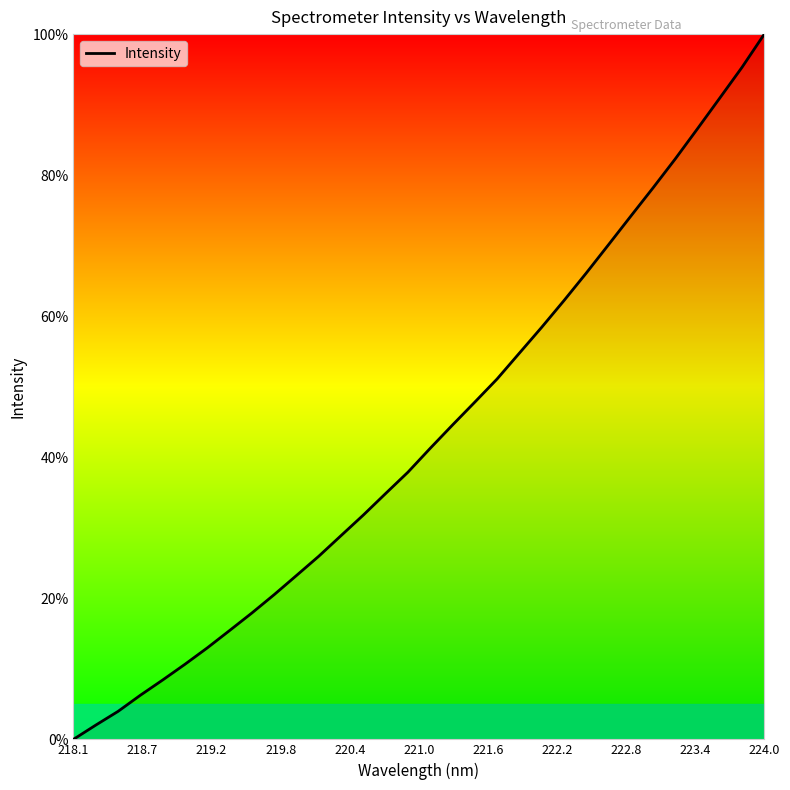

What is the maximum value shown in the chart?

100.0